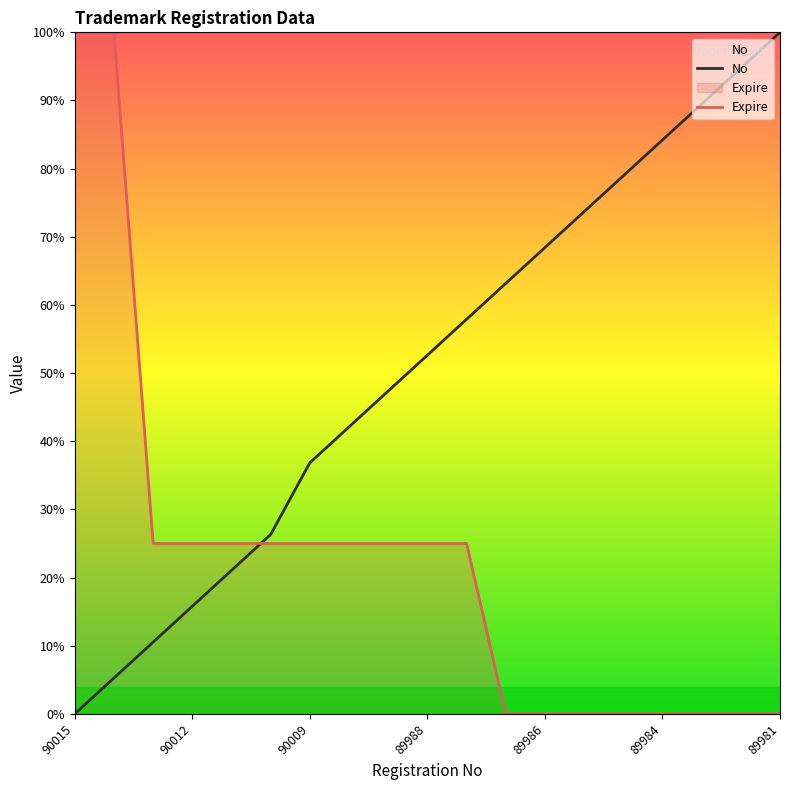

Between 89984 and 89981, which series saw the biggest shift?

No